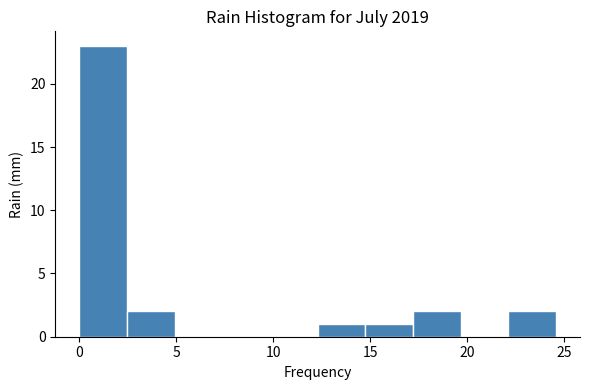

Which range on the x-axis has the tallest bar?

0.0 to 2.5